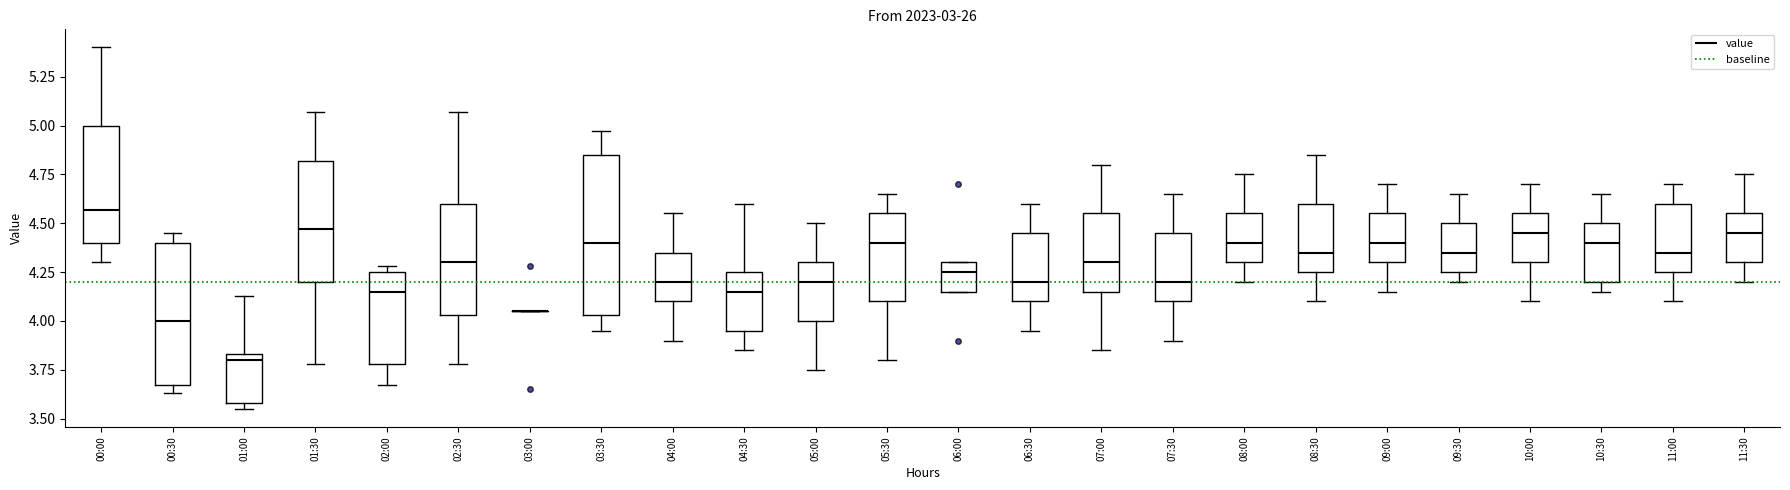

Reading left to right, transcribe this box plot: for each box, give where its median line is, the range the box spans, and where its two whiskers end, as read against the y-axis. The values are not printed on the chart, so give them approximately, as read against the axis.

00:00: median 4.55, box 4.40 to 5.00, whiskers 4.30 to 5.40
00:30: median 4.00, box 3.65 to 4.40, whiskers 3.65 (just below the box's lower edge) to 4.45
01:00: median 3.80, box 3.60 to 3.85, whiskers 3.55 to 4.15
01:30: median 4.45, box 4.20 to 4.80, whiskers 3.80 to 5.05
02:00: median 4.15, box 3.80 to 4.25, whiskers 3.65 to 4.30
02:30: median 4.30, box 4.05 to 4.60, whiskers 3.80 to 5.05
03:00: box collapsed to a line at 4.05, whiskers 4.05 to 4.05
03:30: median 4.40, box 4.05 to 4.85, whiskers 3.95 to 4.95
04:00: median 4.20, box 4.10 to 4.35, whiskers 3.90 to 4.55
04:30: median 4.15, box 3.95 to 4.25, whiskers 3.85 to 4.60
05:00: median 4.20, box 4.00 to 4.30, whiskers 3.75 to 4.50
05:30: median 4.40, box 4.10 to 4.55, whiskers 3.80 to 4.65
06:00: median 4.25, box 4.15 to 4.30, whiskers 4.15 to 4.30
06:30: median 4.20, box 4.10 to 4.45, whiskers 3.95 to 4.60
07:00: median 4.30, box 4.15 to 4.55, whiskers 3.85 to 4.80
07:30: median 4.20, box 4.10 to 4.45, whiskers 3.90 to 4.65
08:00: median 4.40, box 4.30 to 4.55, whiskers 4.20 to 4.75
08:30: median 4.35, box 4.25 to 4.60, whiskers 4.10 to 4.85
09:00: median 4.40, box 4.30 to 4.55, whiskers 4.15 to 4.70
09:30: median 4.35, box 4.25 to 4.50, whiskers 4.20 to 4.65
10:00: median 4.45, box 4.30 to 4.55, whiskers 4.10 to 4.70
10:30: median 4.40, box 4.20 to 4.50, whiskers 4.15 to 4.65
11:00: median 4.35, box 4.25 to 4.60, whiskers 4.10 to 4.70
11:30: median 4.45, box 4.30 to 4.55, whiskers 4.20 to 4.75